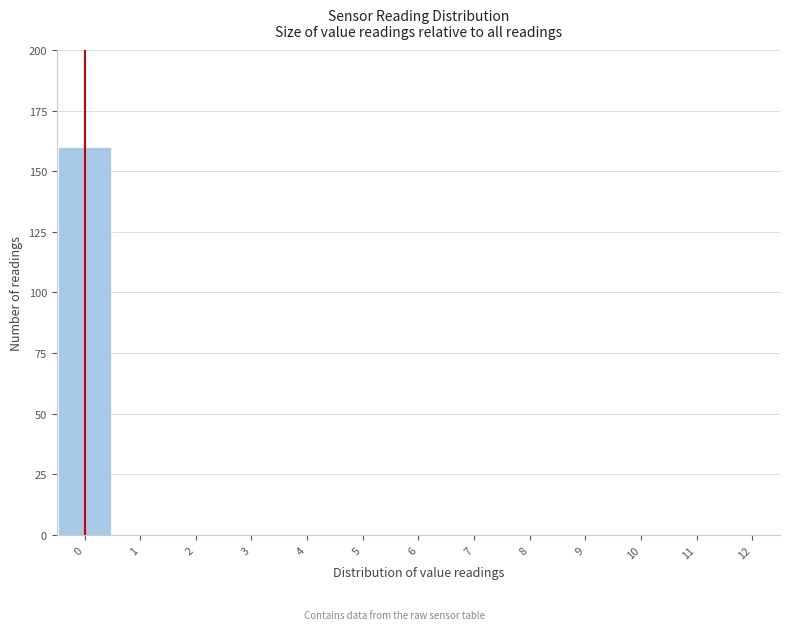

Reading left to right, list every bar in this chart as the range it spans on the x-axis followed by its height. The values are not printed on the chart, so give them approximately, as read against the axis.

-0.5 to 0.5: 160
0.5 to 1.5: 0
1.5 to 2.5: 0
2.5 to 3.5: 0
3.5 to 4.5: 0
4.5 to 5.5: 0
5.5 to 6.5: 0
6.5 to 7.5: 0
7.5 to 8.5: 0
8.5 to 9.5: 0
9.5 to 10.5: 0
10.5 to 11.5: 0
11.5 to 12.5: 0